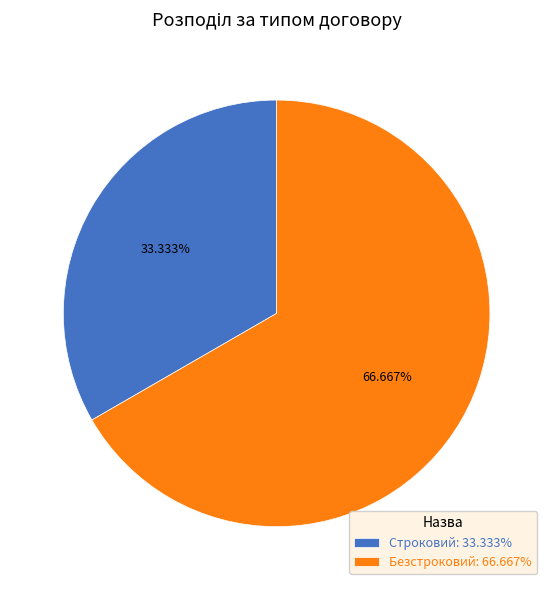

How many slices are in this pie chart?

2